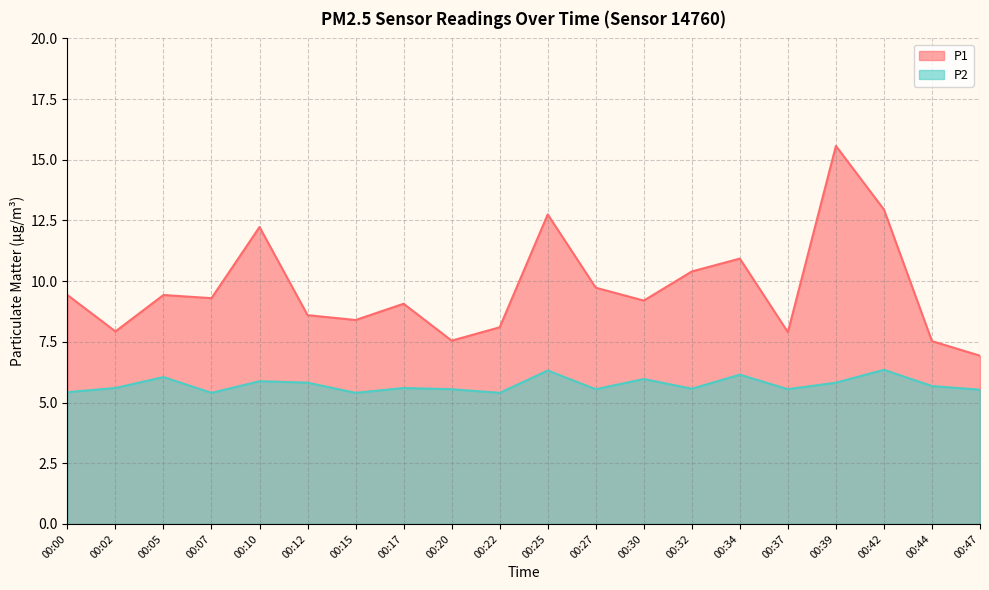

What is the difference between the P1 values at 00:32 and 00:10?

1.8